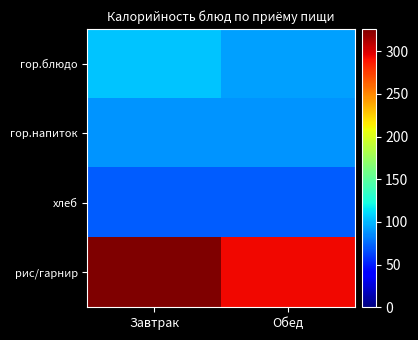

Reading right to left, what are all the values shown in this chart?

гор.блюдо: Обед=92	Завтрак=104
гор.напиток: Обед=88	Завтрак=88
хлеб: Обед=71	Завтрак=71
рис/гарнир: Обед=293	Завтрак=326